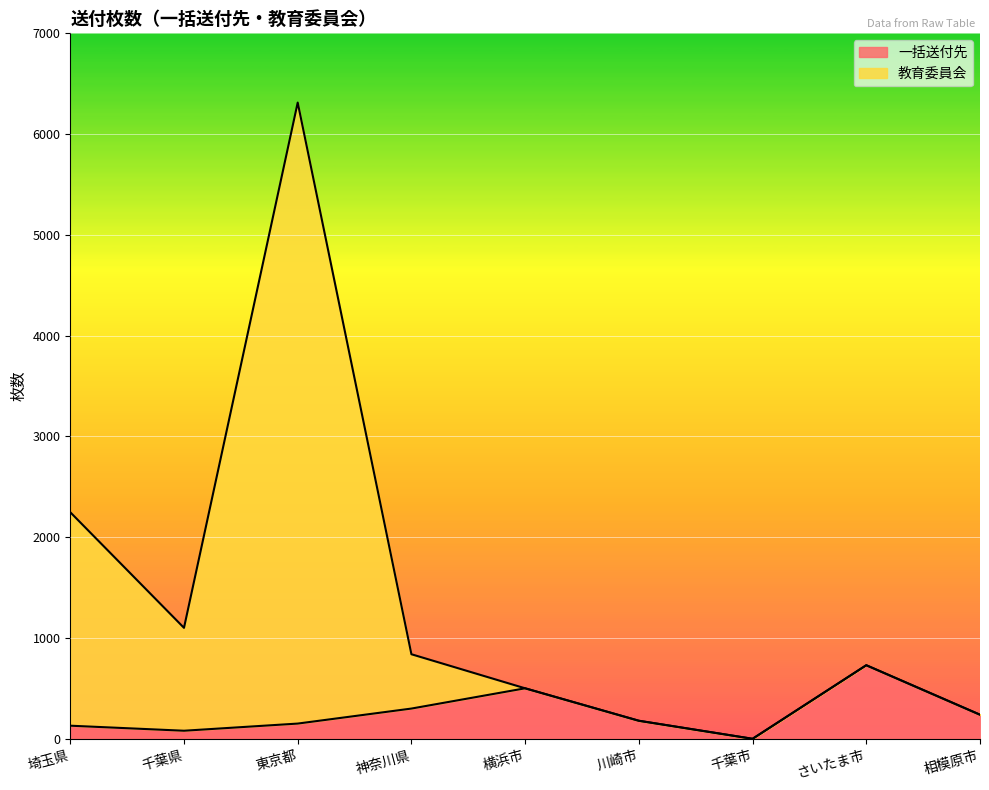

Is it true that 一括送付先 equals 382 at 相模原市?

False